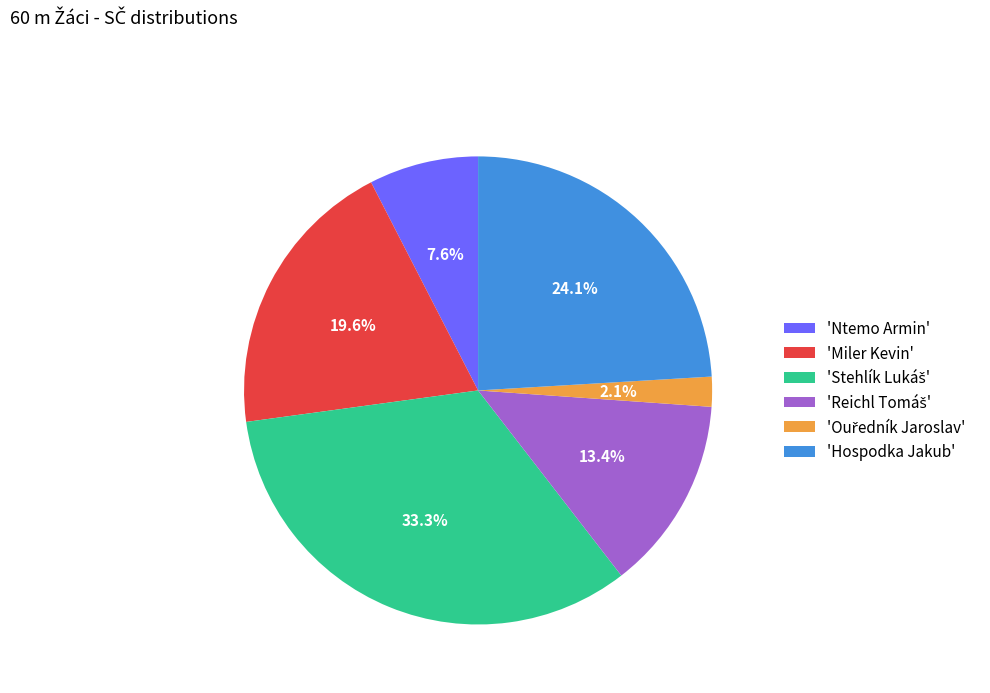

Is 'Miler Kevin' the majority of the pie?

No